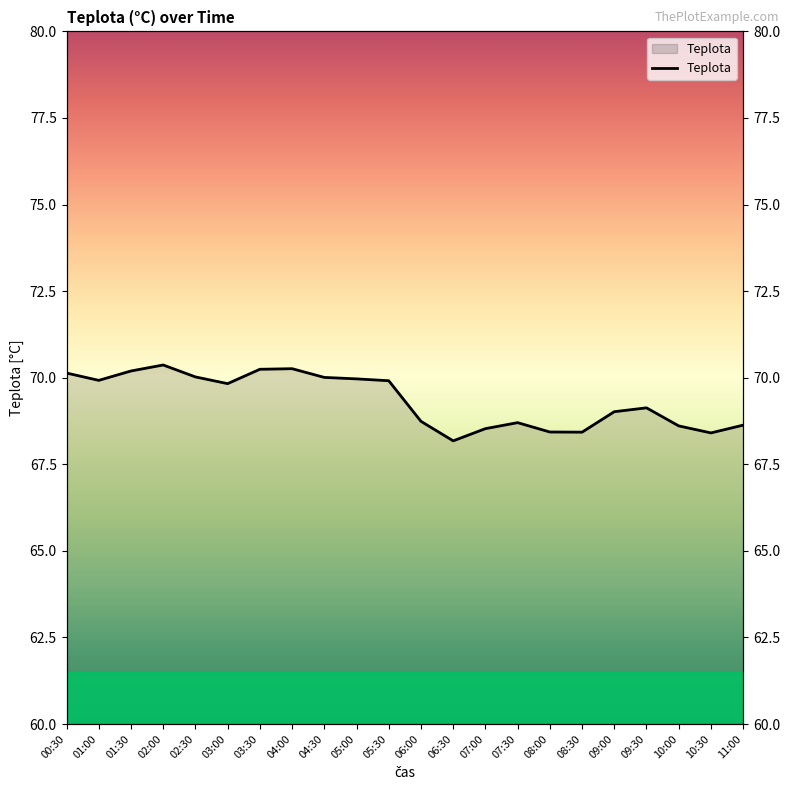

How many interior local peaks (higher than both neighbors) does the data have?

4